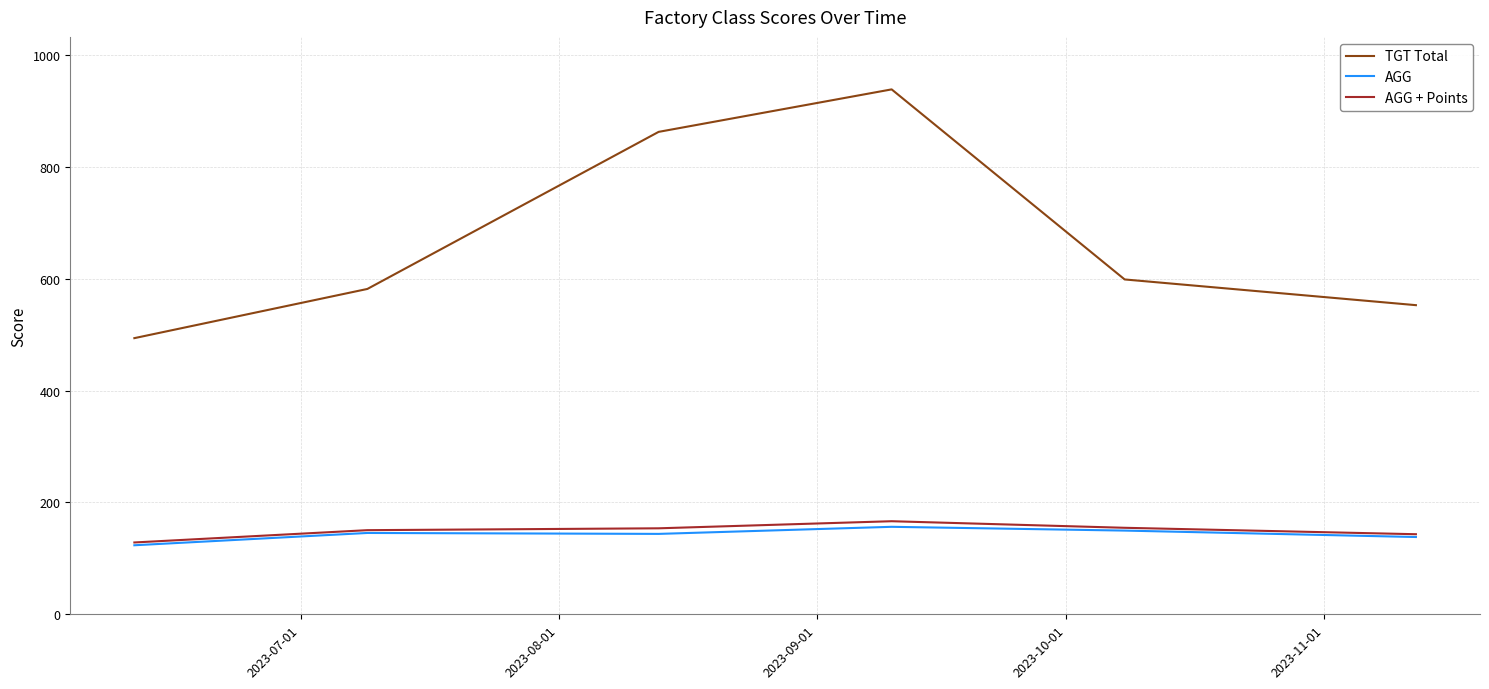

True or false: TGT Total and AGG intersect in this chart.

False